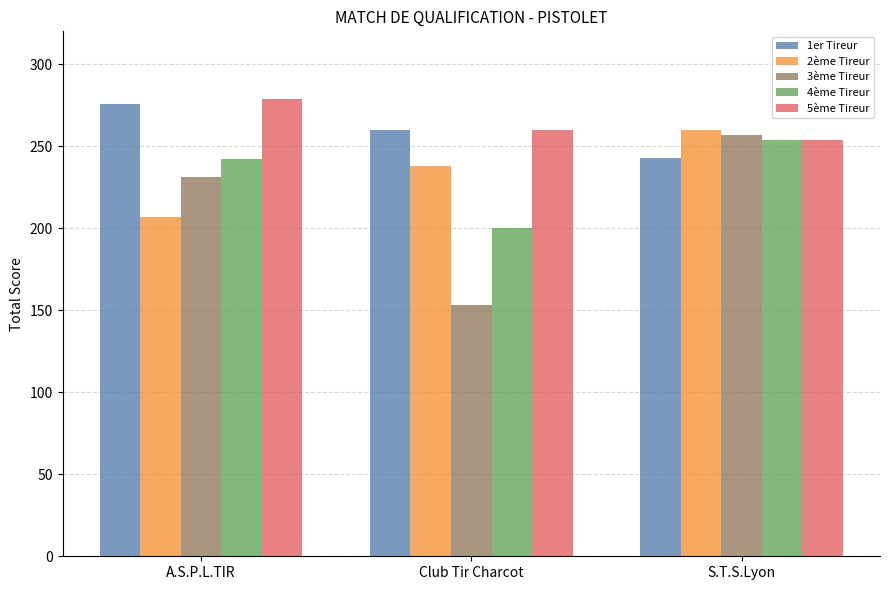

The 1er Tireur series shows 453 at Club Tir Charcot. True or false?

False